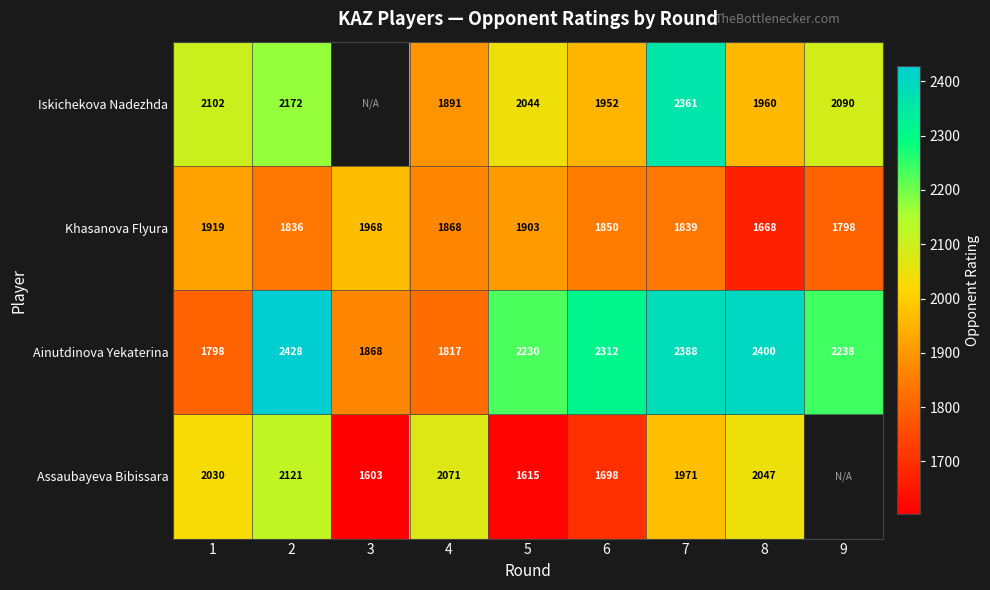

What is the sum of the Assaubayeva Bibissara values at 4 and 1?

4101